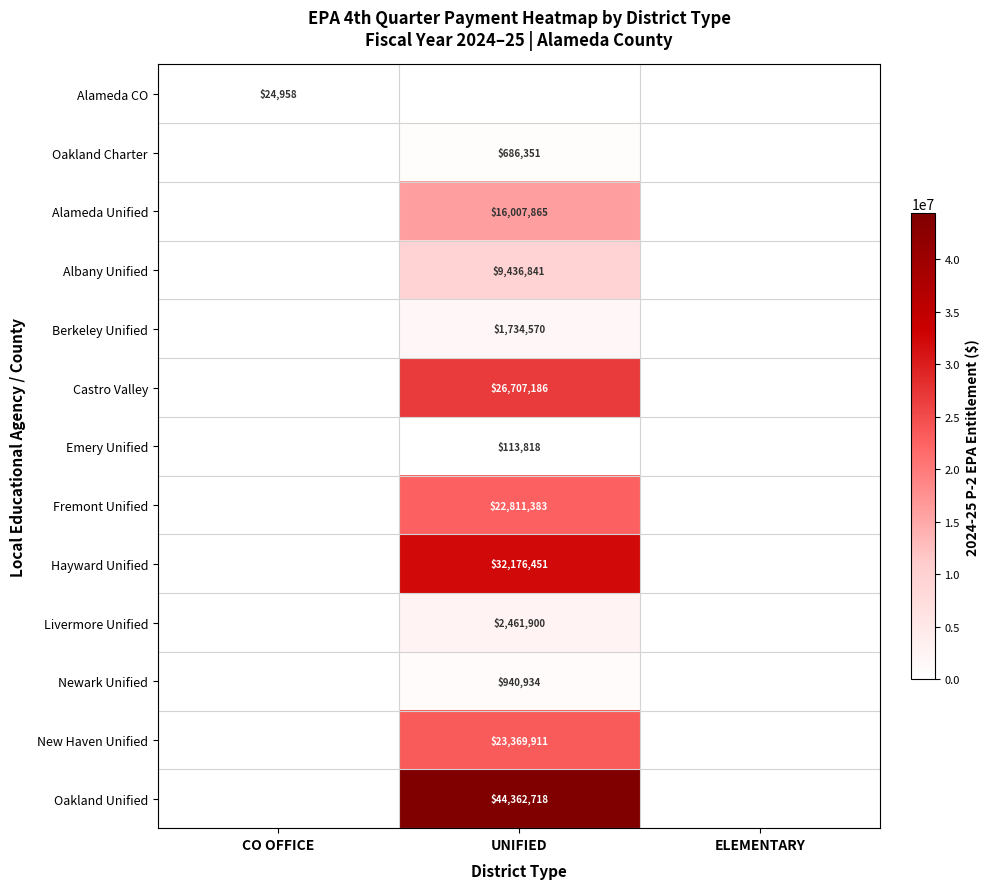

What is the maximum value shown in the chart?

44362718.0